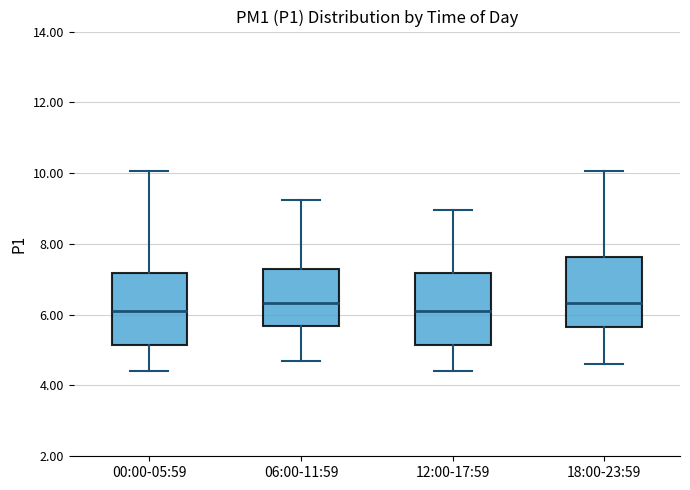

Reading left to right, transcribe this box plot: for each box, give where its median line is, the range the box spans, and where its two whiskers end, as read against the y-axis. The values are not printed on the chart, so give them approximately, as read against the axis.

00:00-05:59: median 6.2, box 5.2 to 7.2, whiskers 4.4 to 10.0
06:00-11:59: median 6.4, box 5.6 to 7.2, whiskers 4.8 to 9.2
12:00-17:59: median 6.2, box 5.2 to 7.2, whiskers 4.4 to 9.0
18:00-23:59: median 6.4, box 5.6 to 7.6, whiskers 4.6 to 10.0